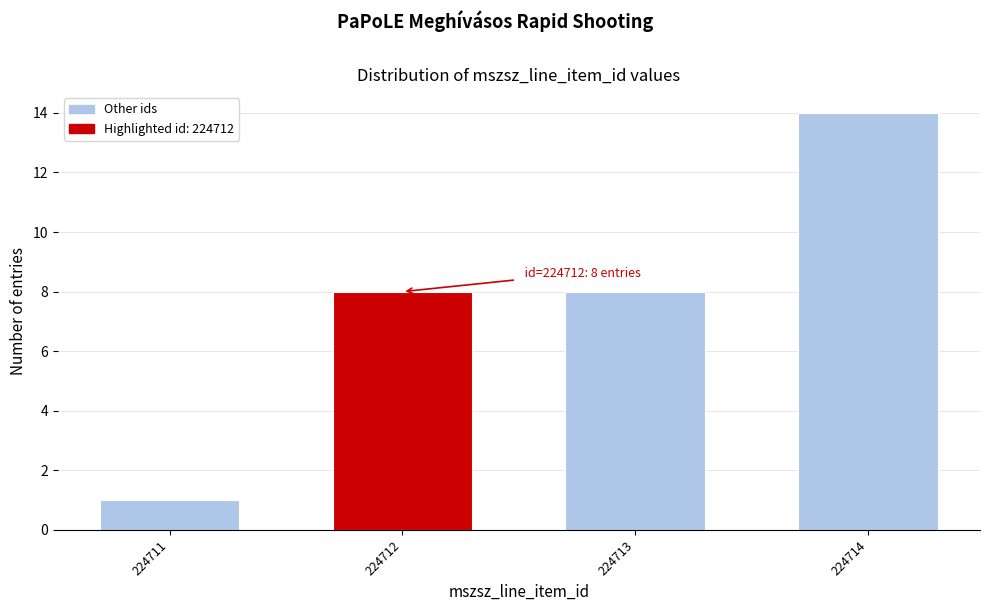

Reading left to right, transcribe all the data shown in this chart.

1	8	8	14